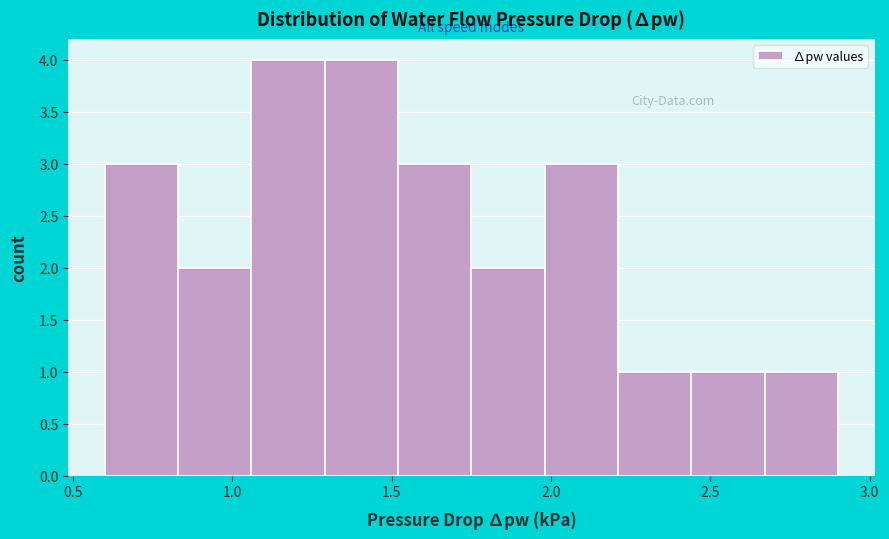

How tall is the bar that spans 1.98 to 2.21 on the x-axis? Neither the bar edges nor the heights are printed on the chart, so give them approximately, as read against the axes.

3